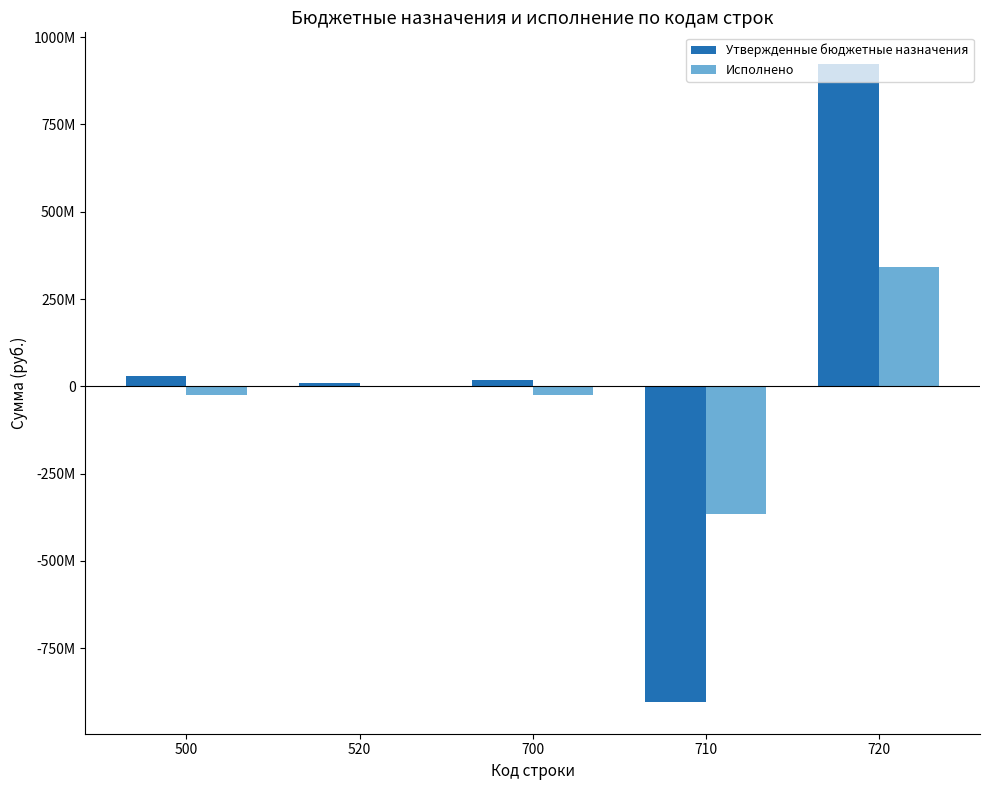

What is the difference between the second highest and second lowest values in the Исполнено series?

24925586.7